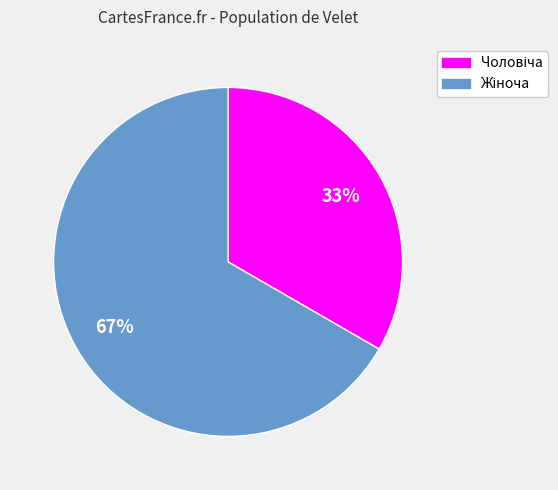

Is there a majority slice in this chart?

Yes